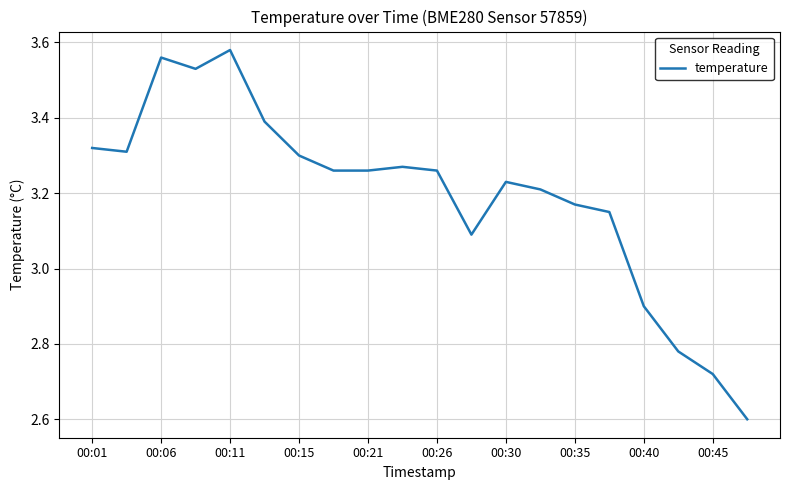

What is the minimum value shown in the chart?

2.6